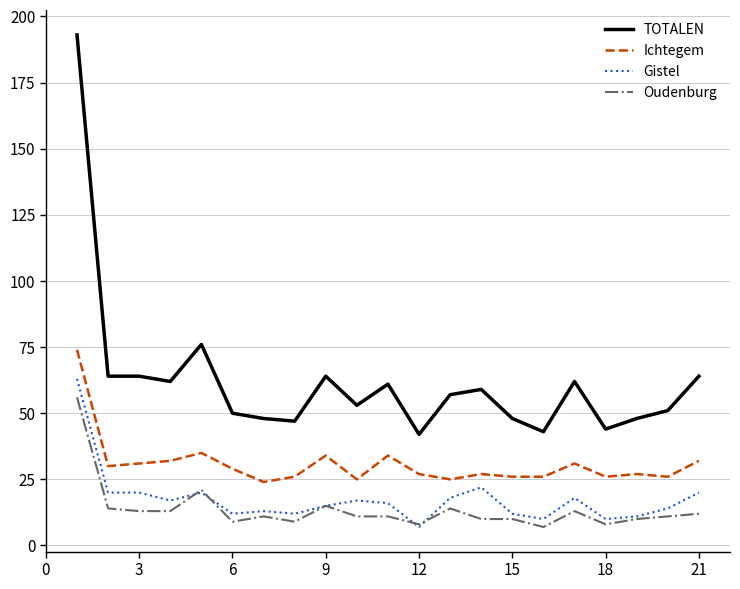

True or false: TOTALEN and Gistel cross at least once.

False